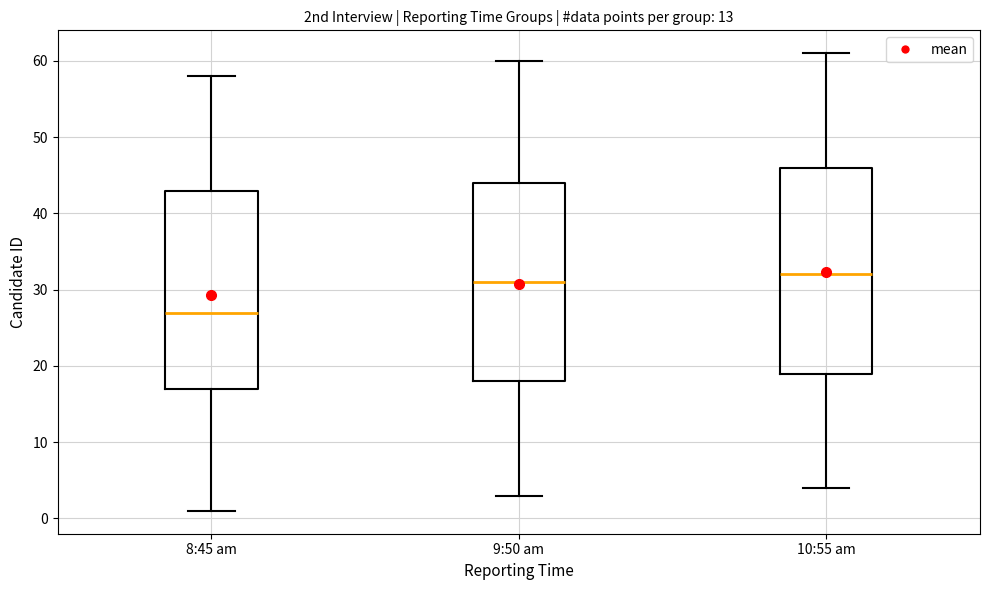

Reading left to right, transcribe this box plot: for each box, give where its median line is, the range the box spans, and where its two whiskers end, as read against the y-axis. The values are not printed on the chart, so give them approximately, as read against the axis.

8:45 am: median 27, box 17 to 43, whiskers 1 to 58
9:50 am: median 31, box 18 to 44, whiskers 3 to 60
10:55 am: median 32, box 19 to 46, whiskers 4 to 61